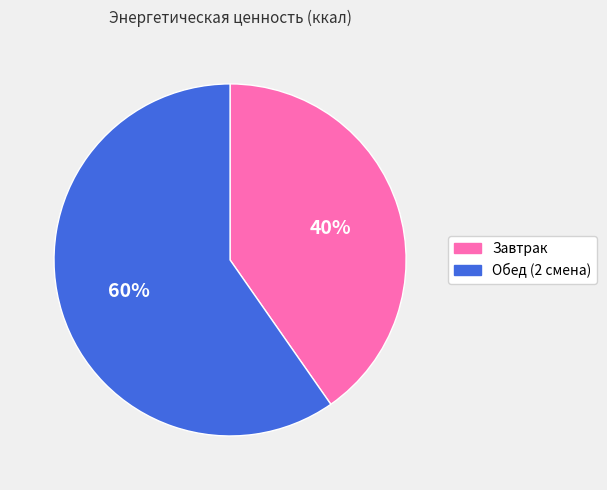

How many slices are in this pie chart?

2